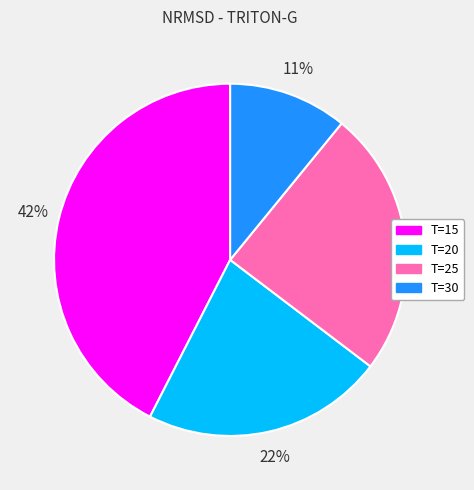

Which slice is the largest?

T=15